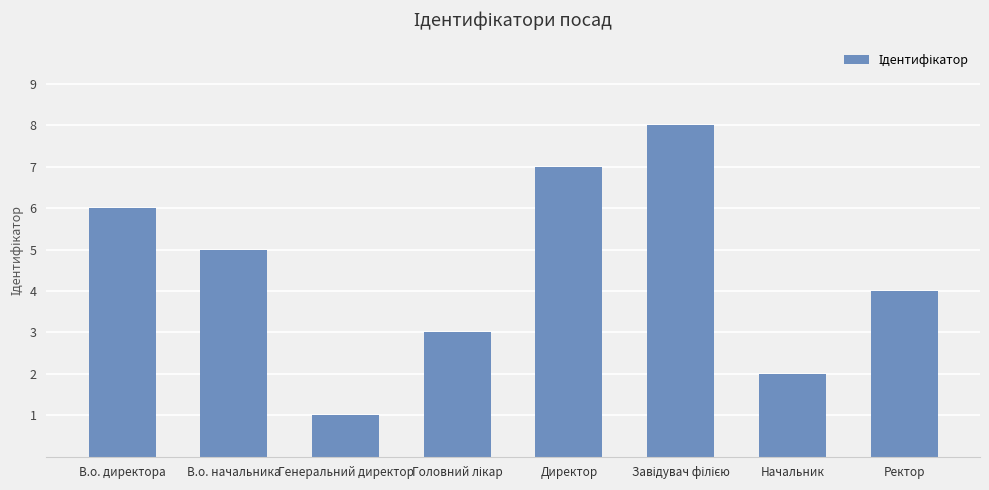

Reading left to right, transcribe all the data shown in this chart.

6	5	1	3	7	8	2	4